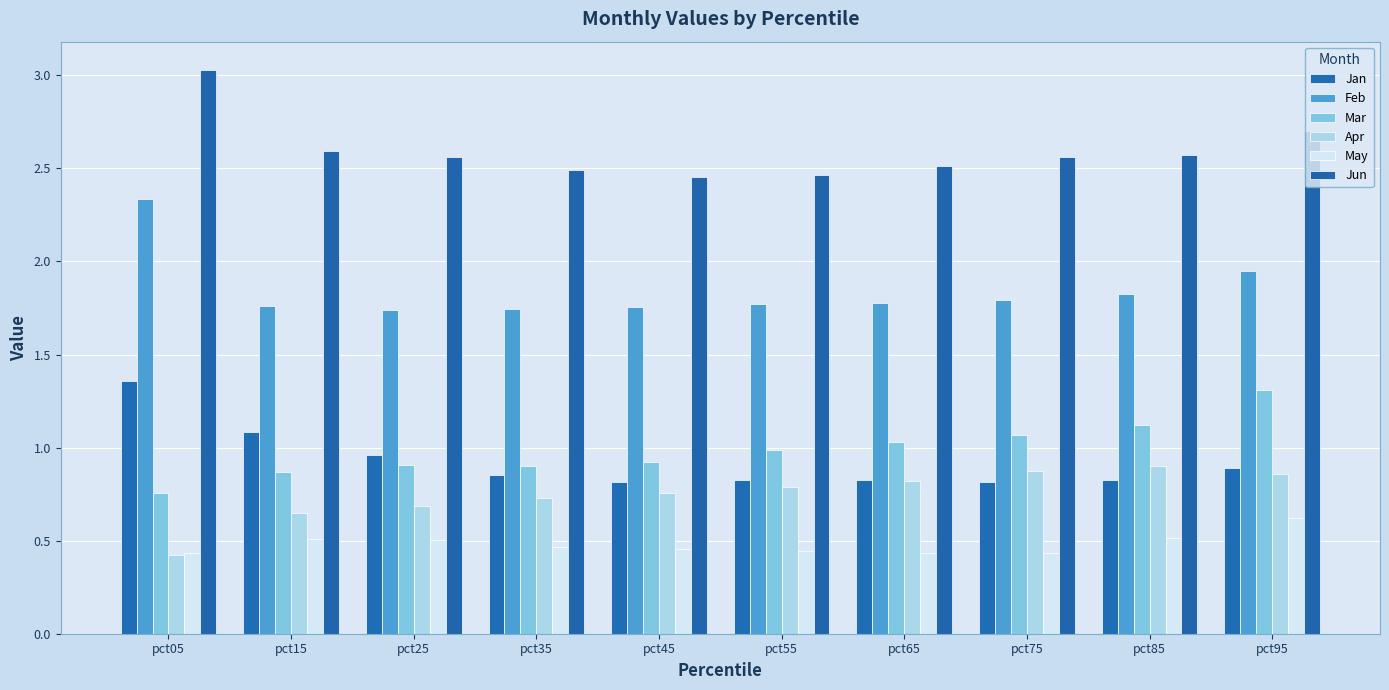

What is the difference between the second highest and minimum values in the May series?

0.1